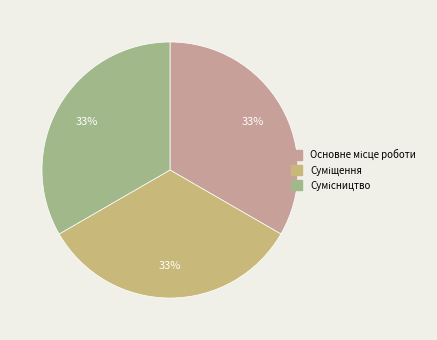

Is there any slice that represents more than half of the pie?

No